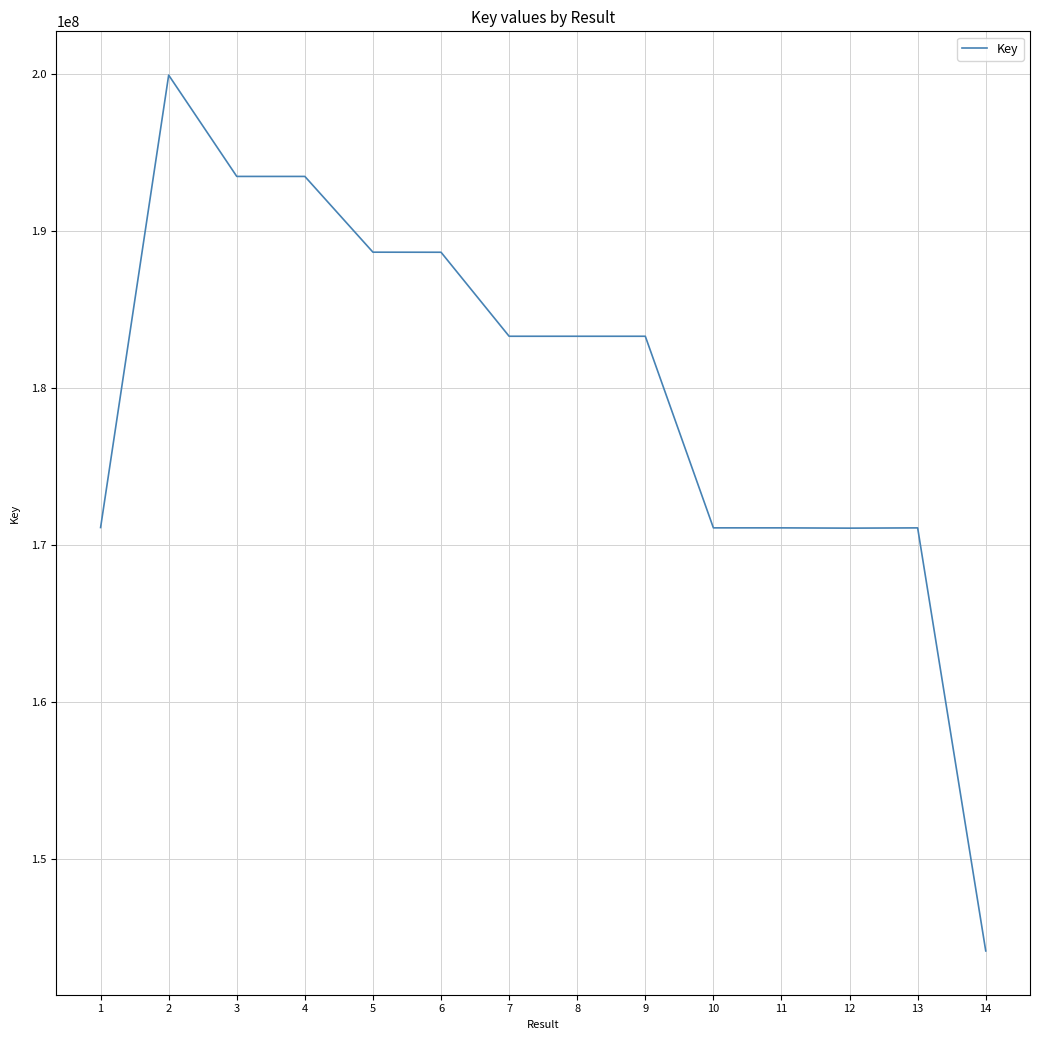

What is the difference between the values at 4 and 5?

4824153